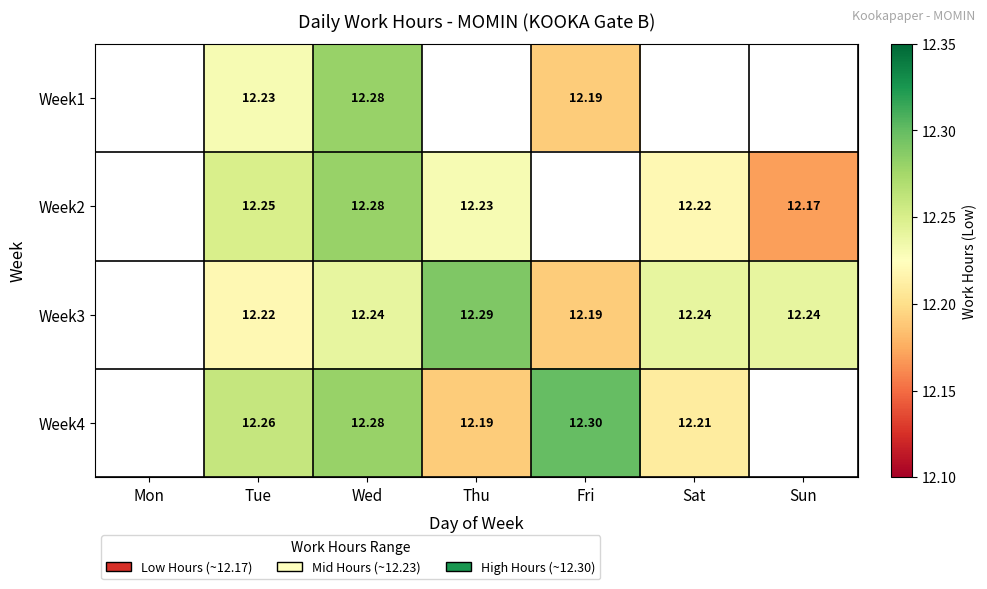

True or false: Week4 has a value of 20.7 at Fri.

False